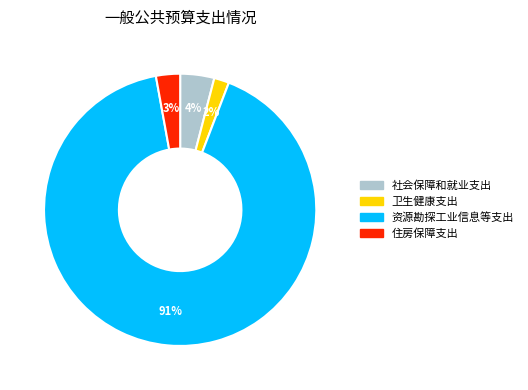

Rank the categories by value from highest to lowest.

资源勘探工业信息等支出, 社会保障和就业支出, 住房保障支出, 卫生健康支出